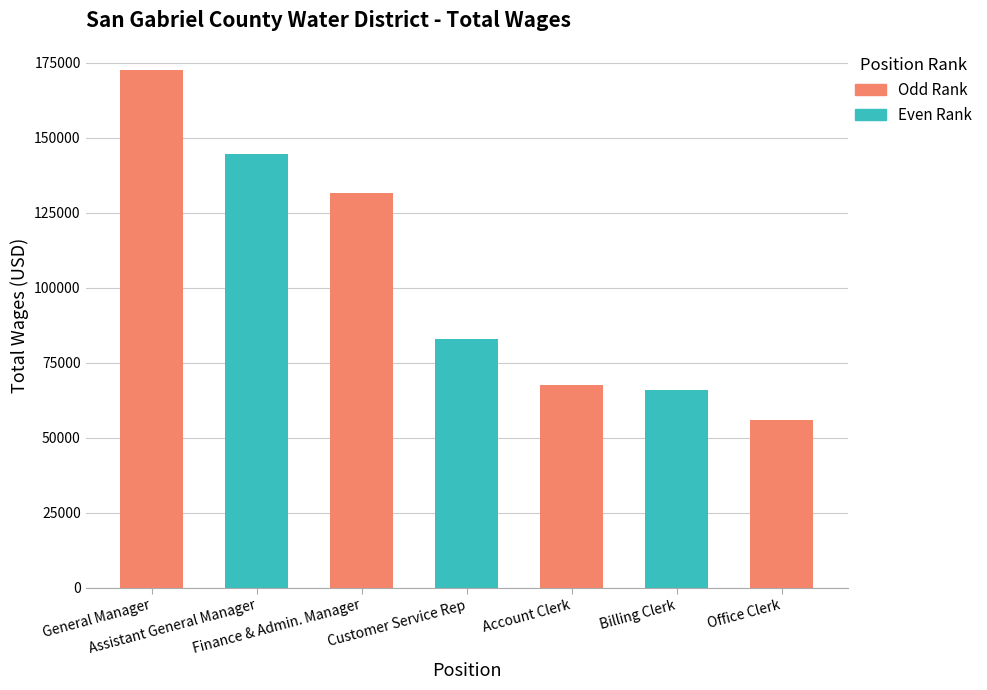

Reading left to right, extract all data points from this chart.

General Manager=172747	Assistant General Manager=144753	Finance & Admin. Manager=131589	Customer Service Rep=82863	Account Clerk=67688	Billing Clerk=66000	Office Clerk=55905